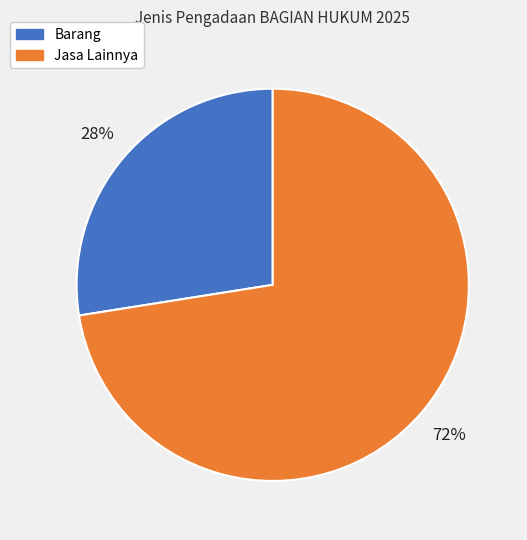

To the nearest percent, what is the average slice percentage?

50%